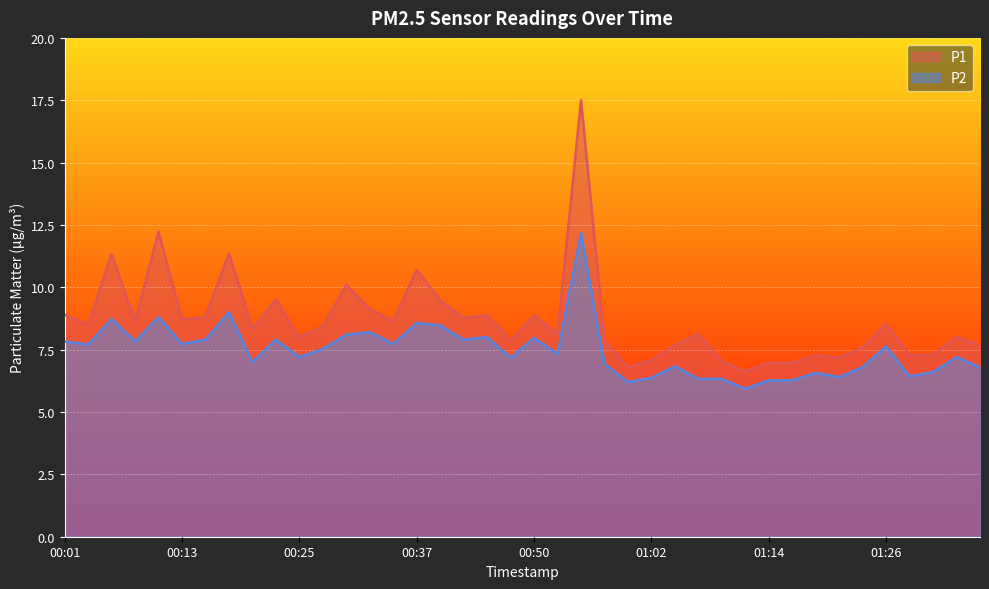

Is the value of P1 at 00:35 greater than the value of P2 at 00:13?

Yes